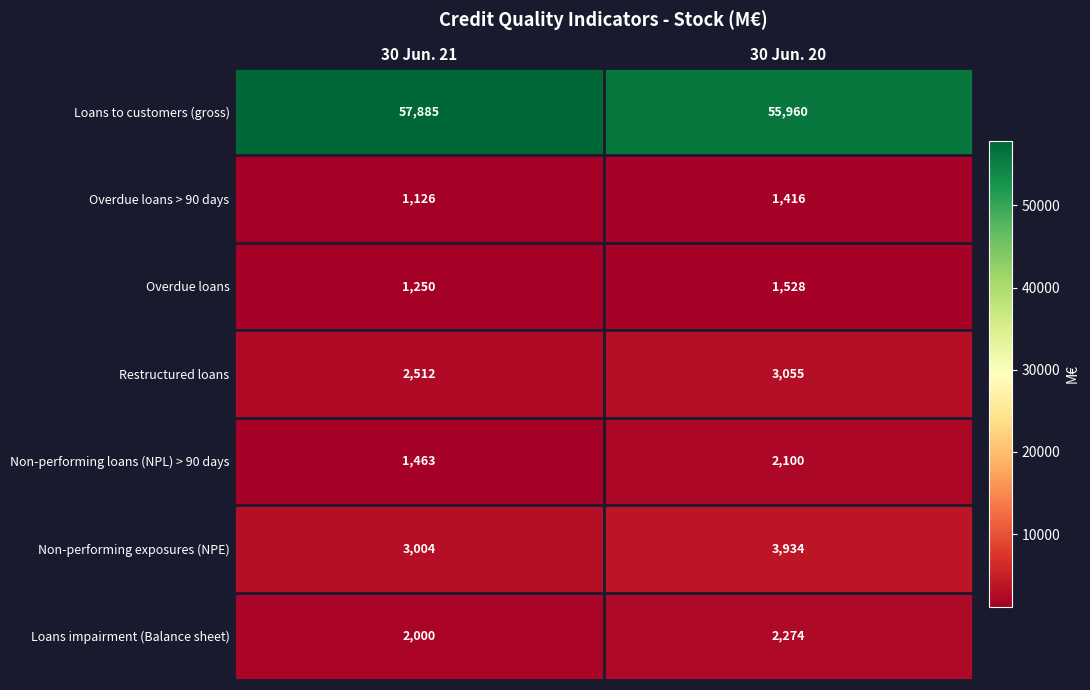

At 30 Jun. 21, list the series in order from smallest to largest.

Overdue loans > 90 days, Overdue loans, Non-performing loans (NPL) > 90 days, Loans impairment (Balance sheet), Restructured loans, Non-performing exposures (NPE), Loans to customers (gross)